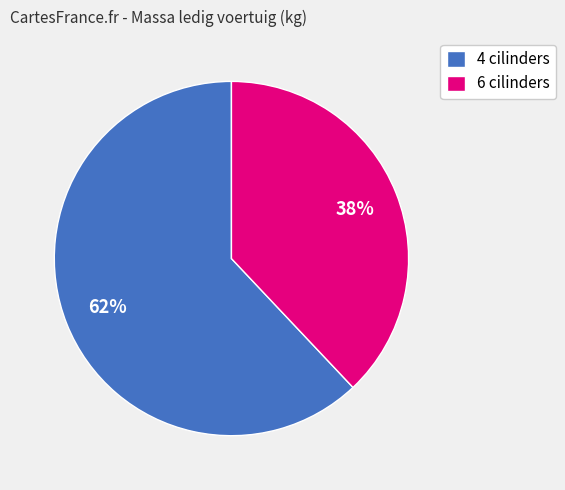

True or false: 6 cilinders accounts for 43% of the total.

False